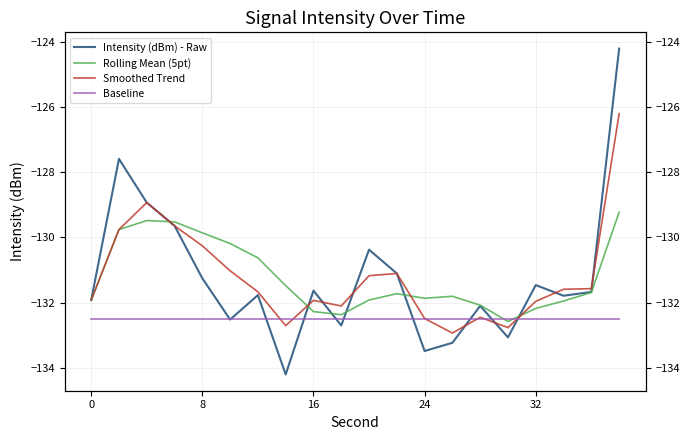

What is the maximum value shown in the chart?

-124.2